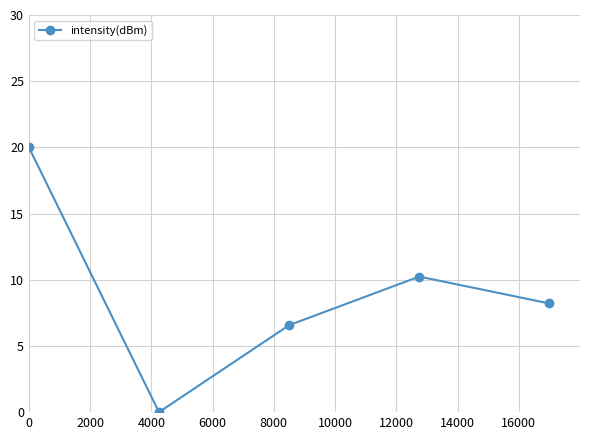

True or false: the data has more than 2 interior local peaks.

False